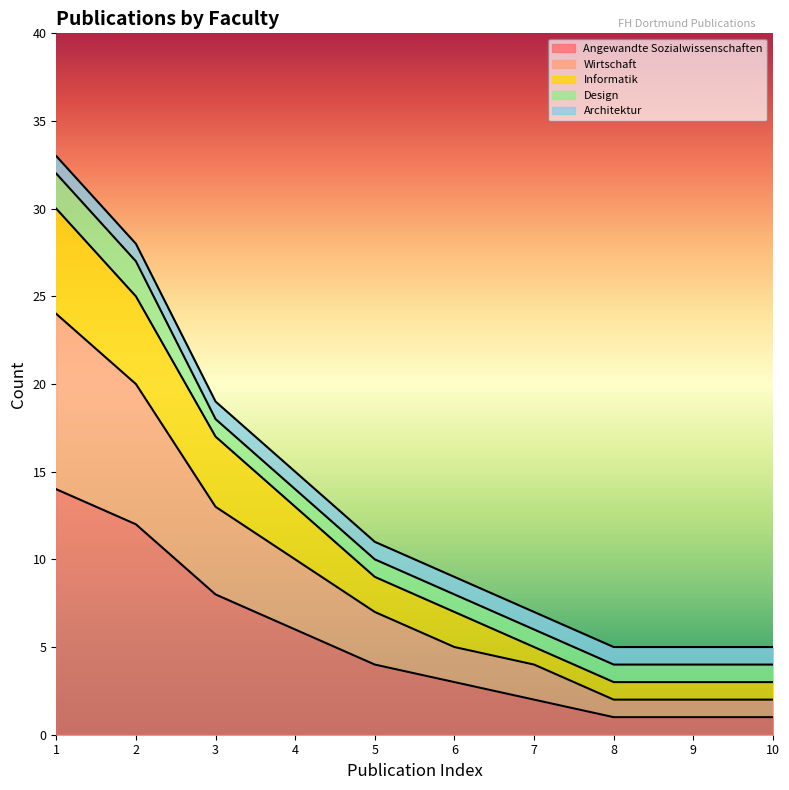

True or false: Angewandte Sozialwissenschaften has a value of 4 at 5.

True